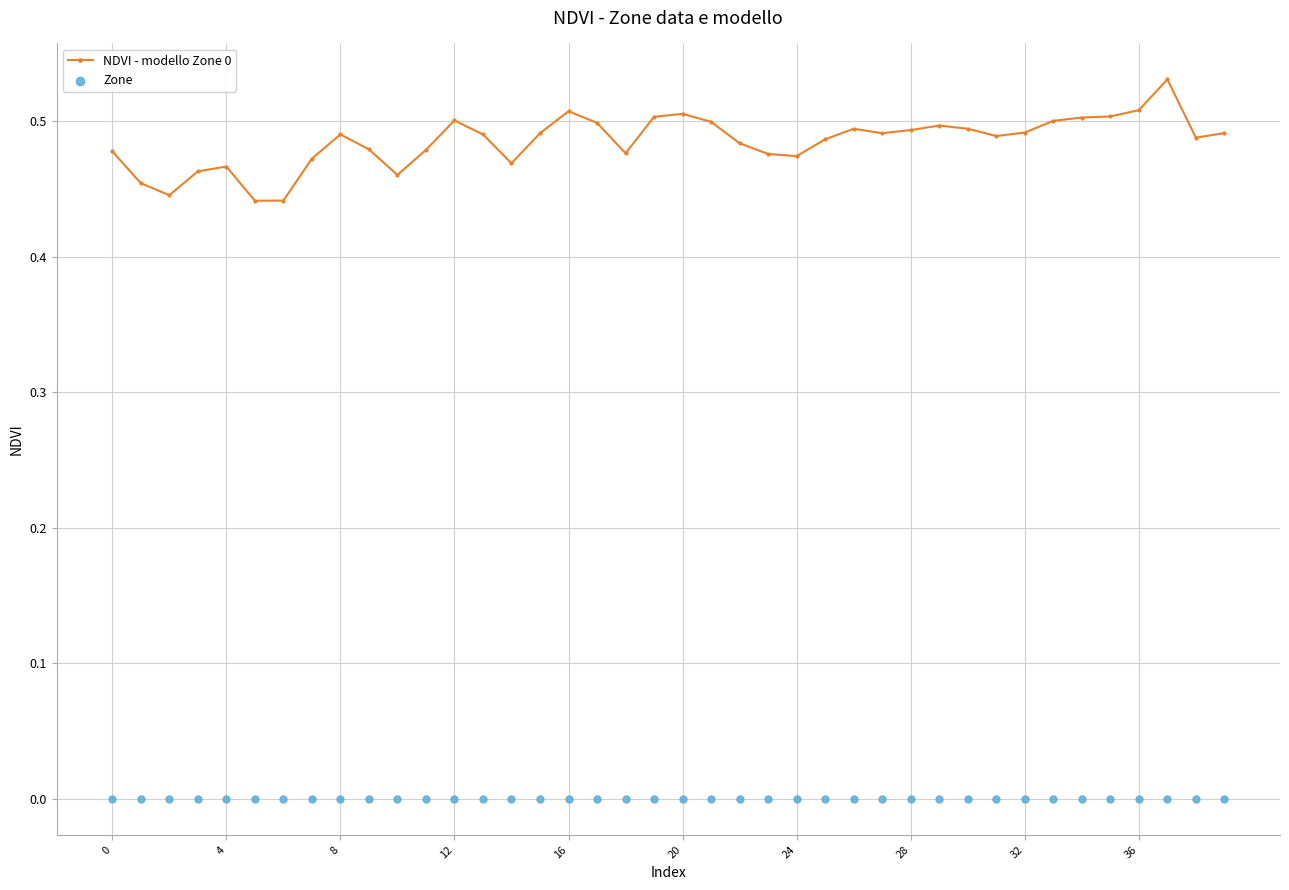

At which category is the sum across all series the highest?

37